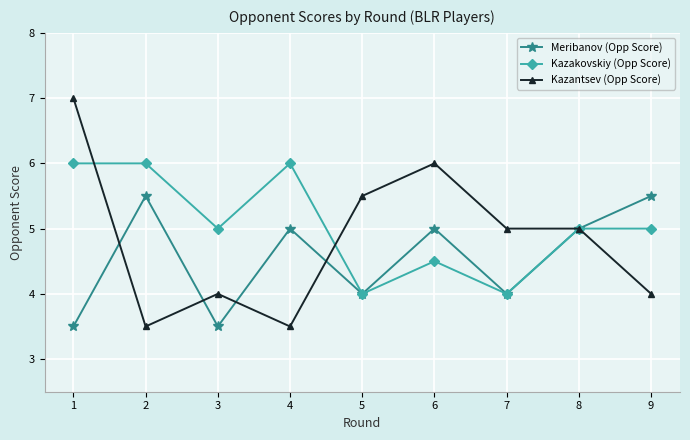

Rank the series by their average value, from highest to lowest.

Kazakovskiy (Opp Score), Kazantsev (Opp Score), Meribanov (Opp Score)